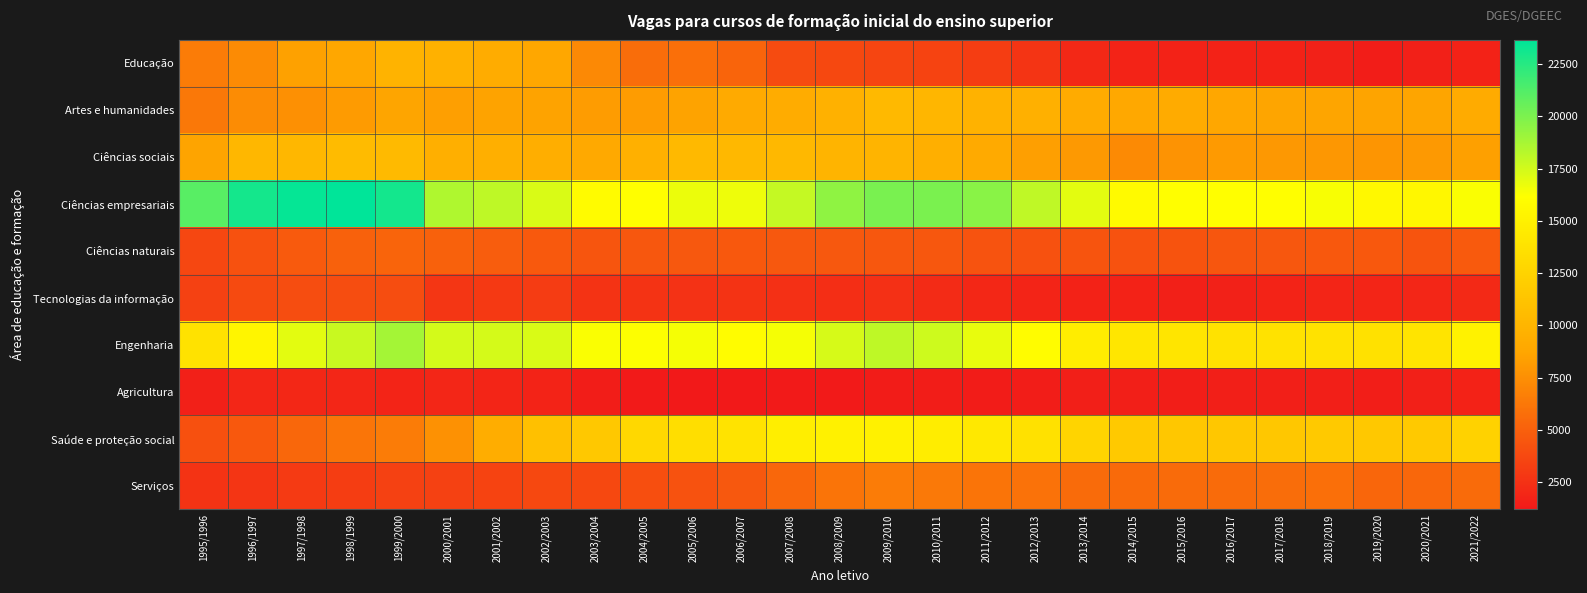

Which series changed the most between 1998/1999 and 2002/2003?

Ciências empresariais